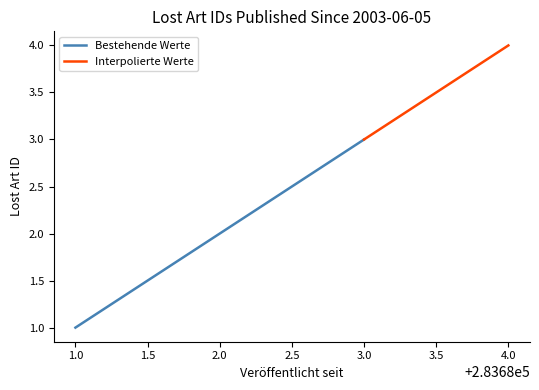

Where is the data nearest to the value 283682?

2003-06-05